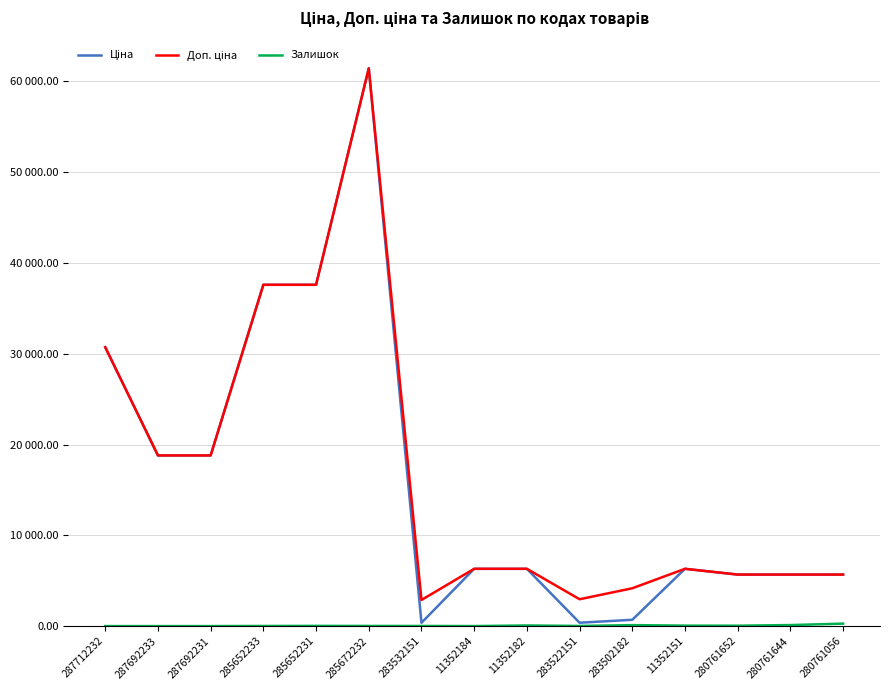

Does the chart have visible grid lines?

Yes